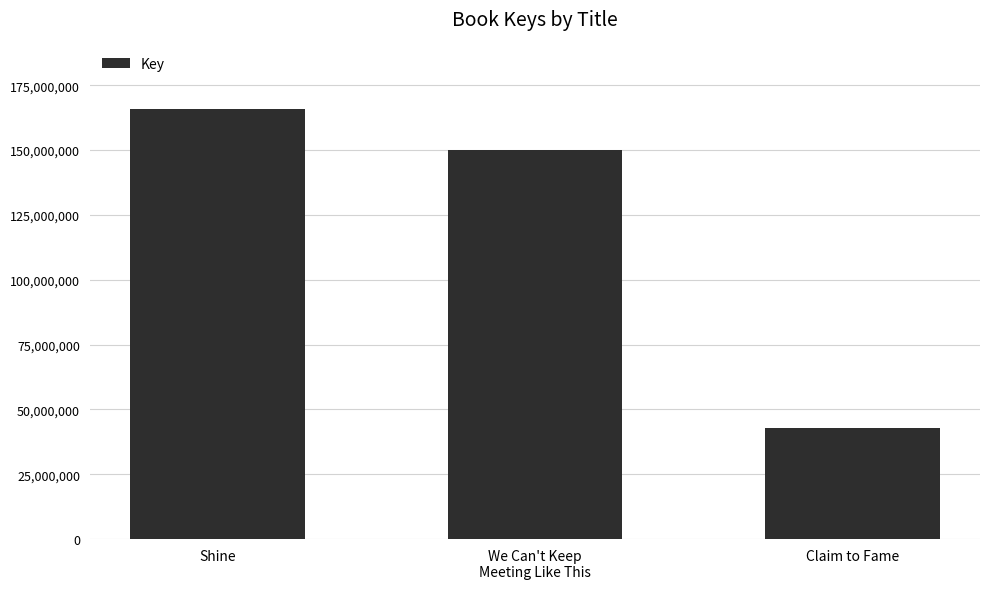

What is the minimum value shown in the chart?

42850352